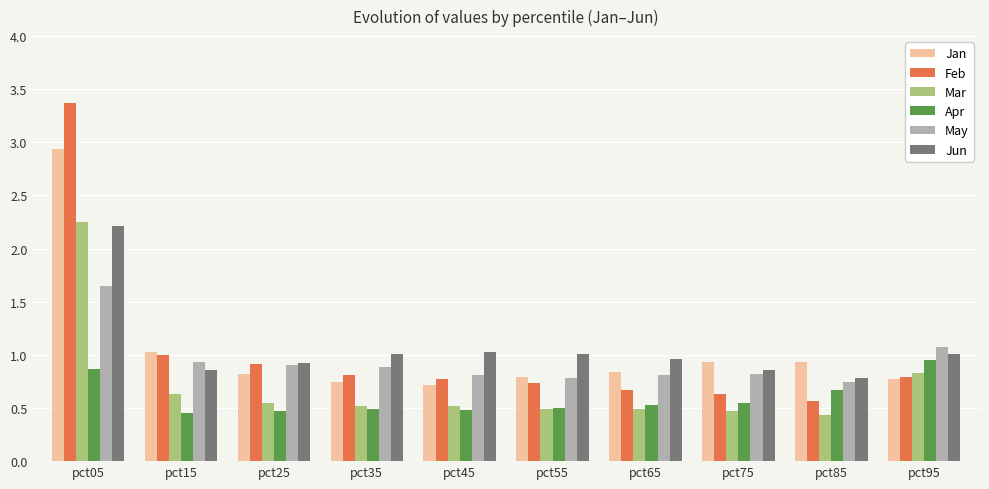

Where is Feb nearest to the value 1?

pct15